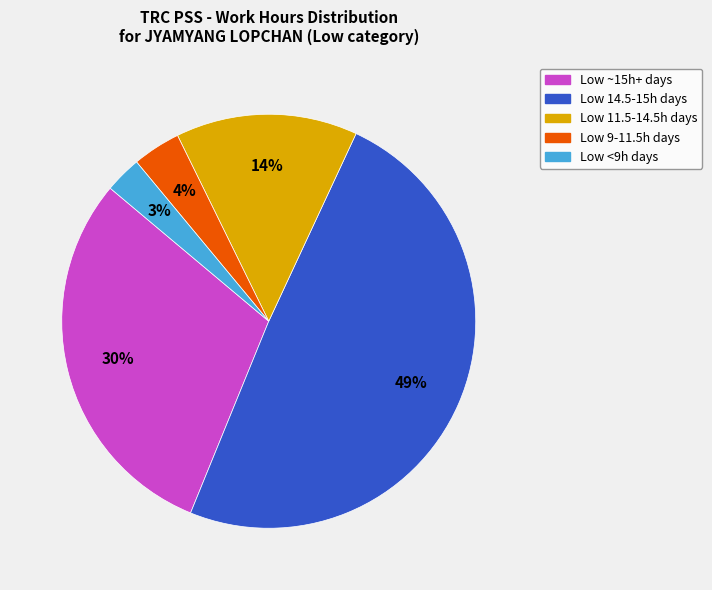

Does any single category account for the majority?

No